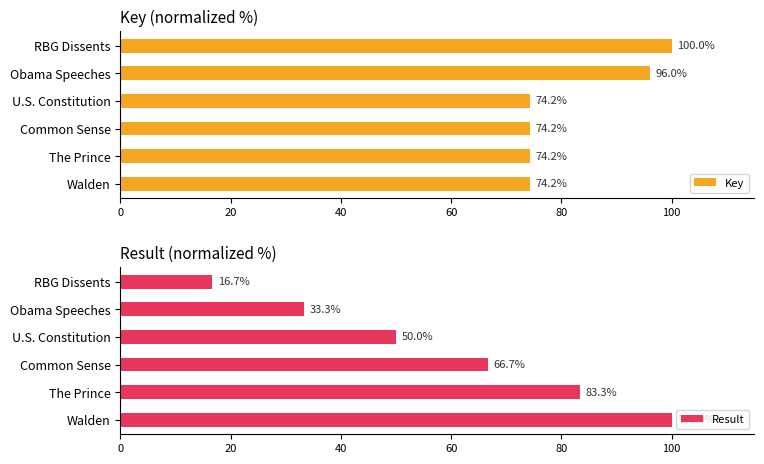

Rank the series by their maximum value, from highest to lowest.

Key, Result